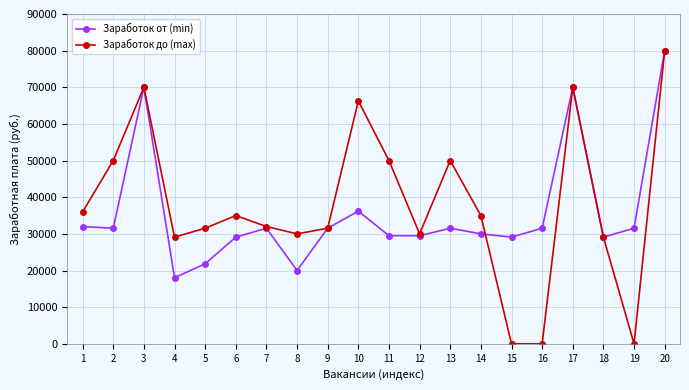

Reading left to right, what are all the values shown in this chart?

Заработок от (min): 1=32000	2=31538	3=70000	4=18048	5=21834	6=29112	7=31538	8=20000	9=31538	10=36200	11=29500	12=29500	13=31538	14=30000	15=29112	16=31538	17=70000	18=29112	19=31538	20=80000
Заработок до (max): 1=36000	2=50000	3=70000	4=29112	5=31538	6=35000	7=32000	8=30000	9=31538	10=66300	11=50000	12=30000	13=50000	14=35000	15=0	16=0	17=70000	18=29112	19=0	20=80000